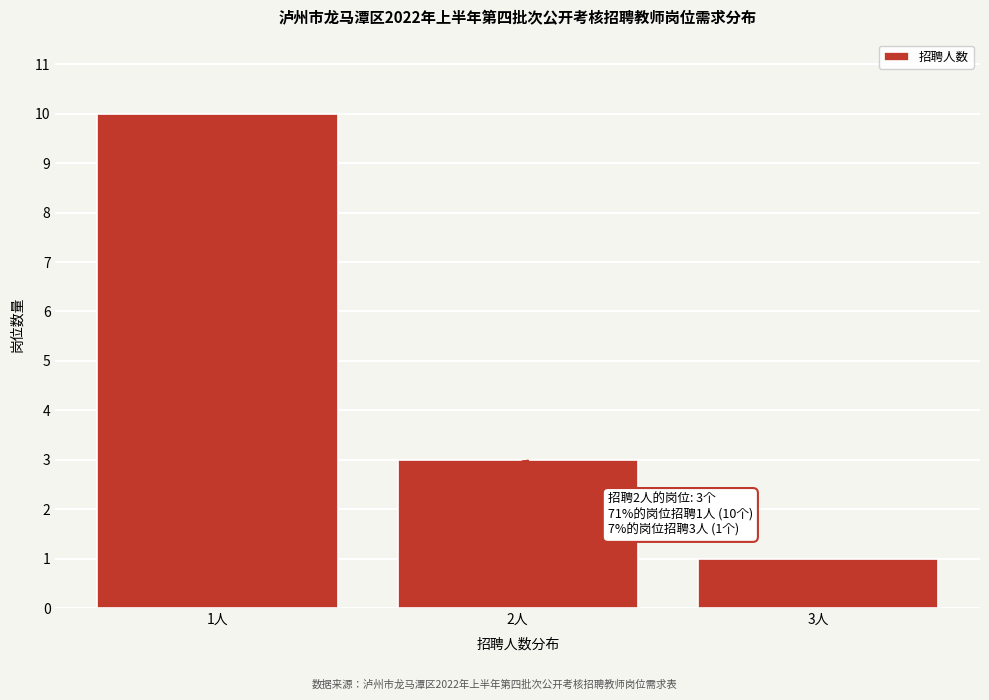

Reading right to left, what are all the values shown in this chart?

1	3	10